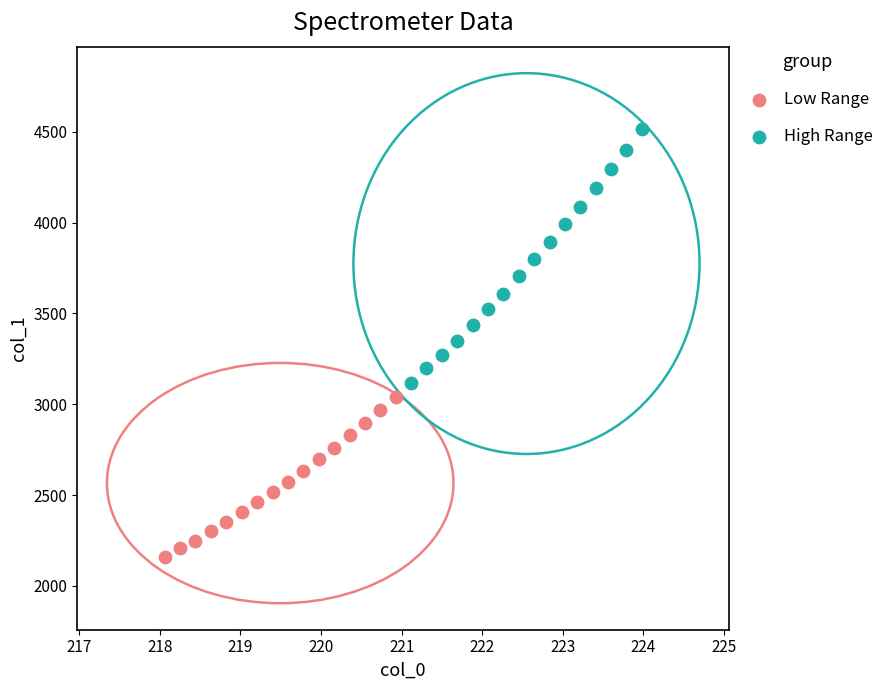

Which series contains the highest Y value?

High Range